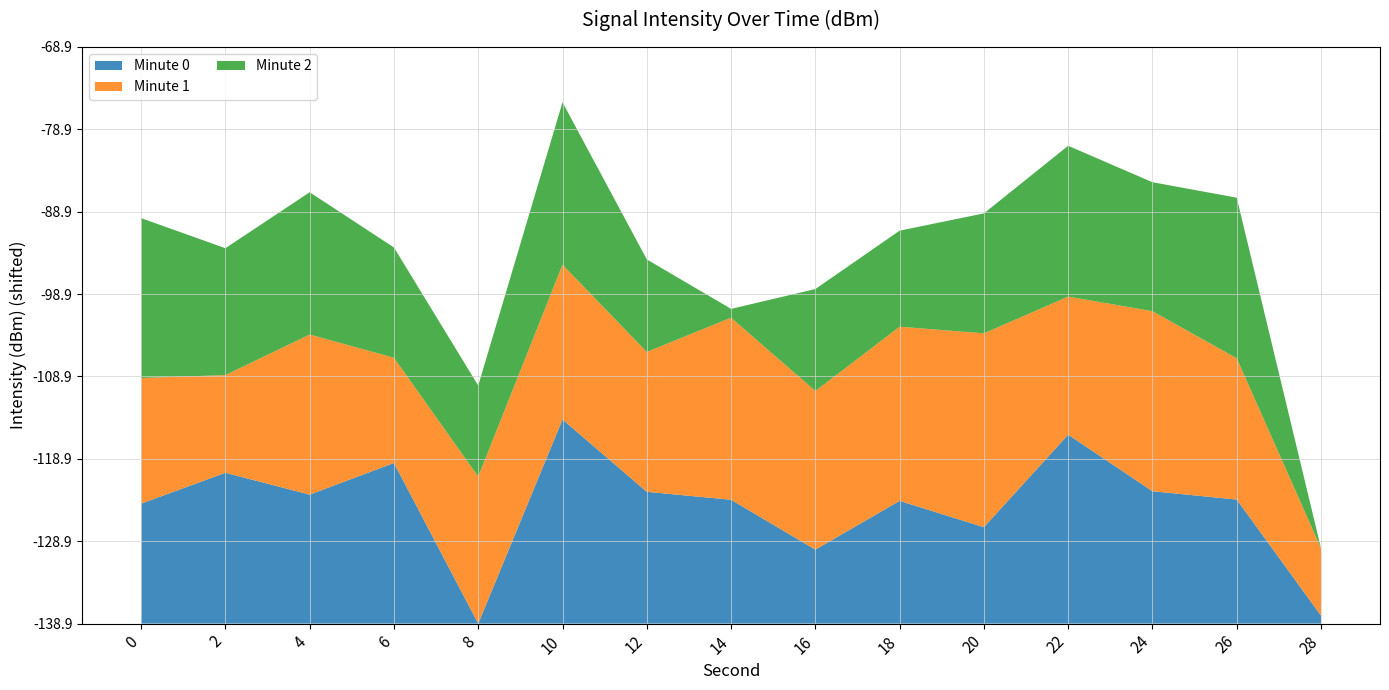

Reading left to right, what are all the values shown in this chart?

Minute 0: 0=-124.4	2=-120.6	4=-123.3	6=-119.4	8=-138.9	10=-114.2	12=-122.9	14=-123.9	16=-130.0	18=-124.0	20=-127.2	22=-116.0	24=-122.9	26=-123.9	28=-138.0
Minute 1: 0=-123.7	2=-127.1	4=-119.5	6=-126.2	8=-121.1	10=-120.1	12=-122.0	14=-116.8	16=-119.7	18=-117.8	20=-115.4	22=-122.2	24=-117.1	26=-121.8	28=-130.7
Minute 2: 0=-119.5	2=-123.5	4=-121.7	6=-125.5	8=-127.9	10=-119.2	12=-127.7	14=-137.9	16=-126.6	18=-127.3	20=-124.4	22=-120.6	24=-123.3	26=-119.4	28=-138.9